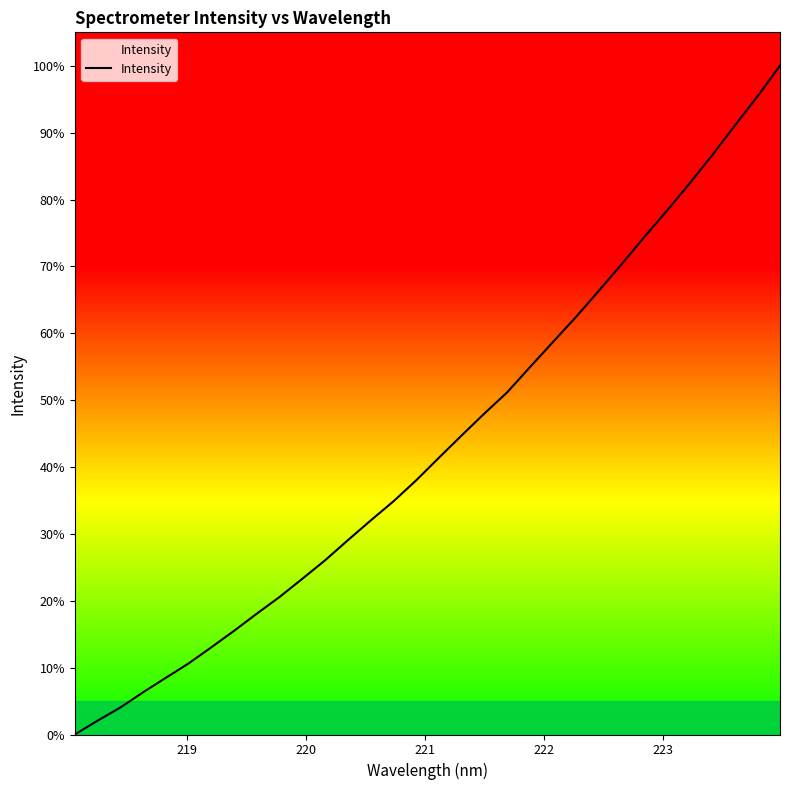

What is the maximum value shown in the chart?

100.0